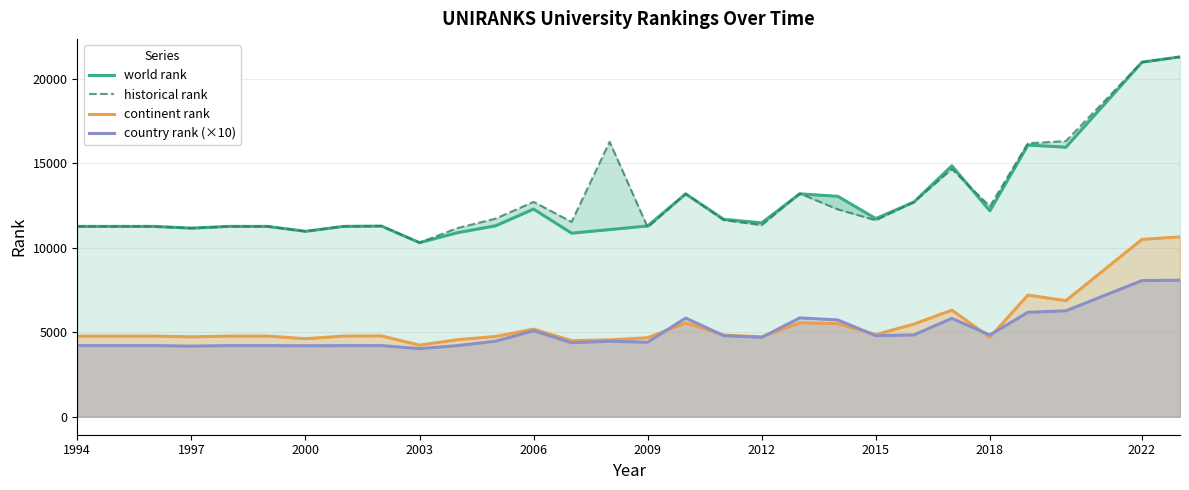

What is the lowest value of the continent rank series?

4237